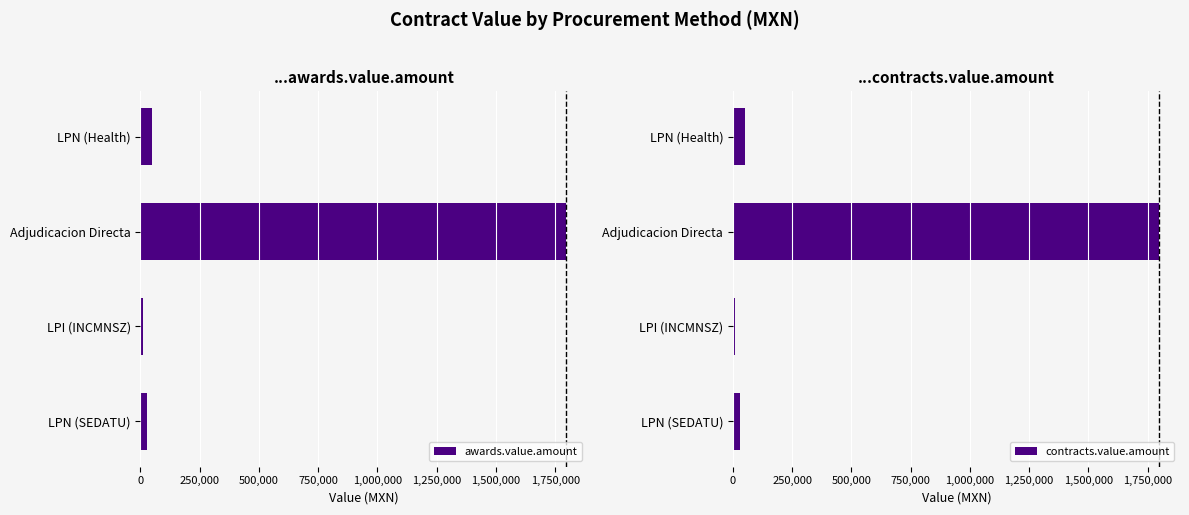

What is the sum of all awards.value.amount values?

1885362.1